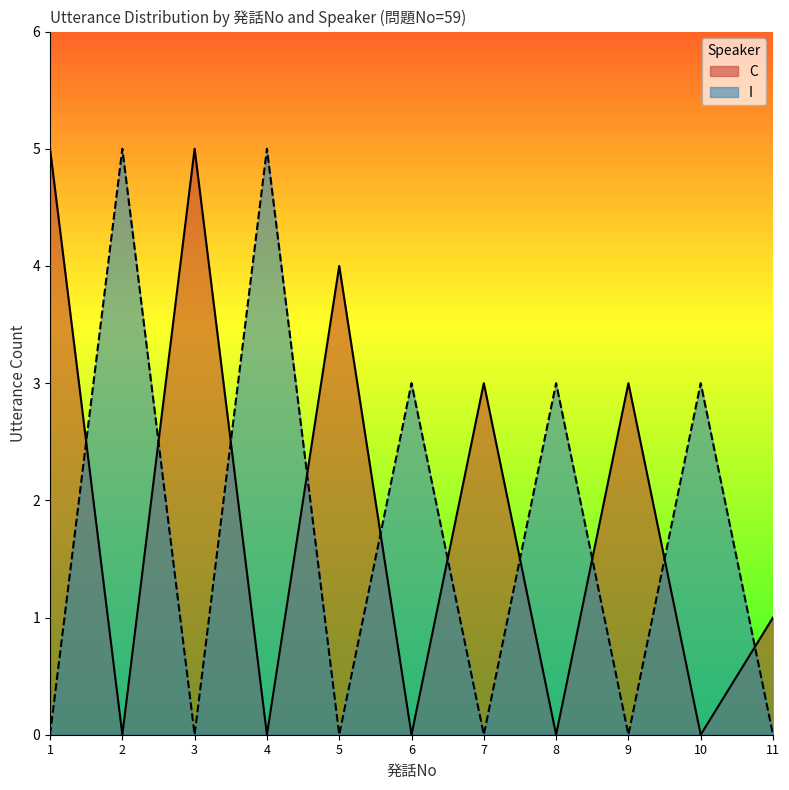

Reading left to right, extract all data points from this chart.

C: 1=5	2=0	3=5	4=0	5=4	6=0	7=3	8=0	9=3	10=0	11=1
I: 1=0	2=5	3=0	4=5	5=0	6=3	7=0	8=3	9=0	10=3	11=0